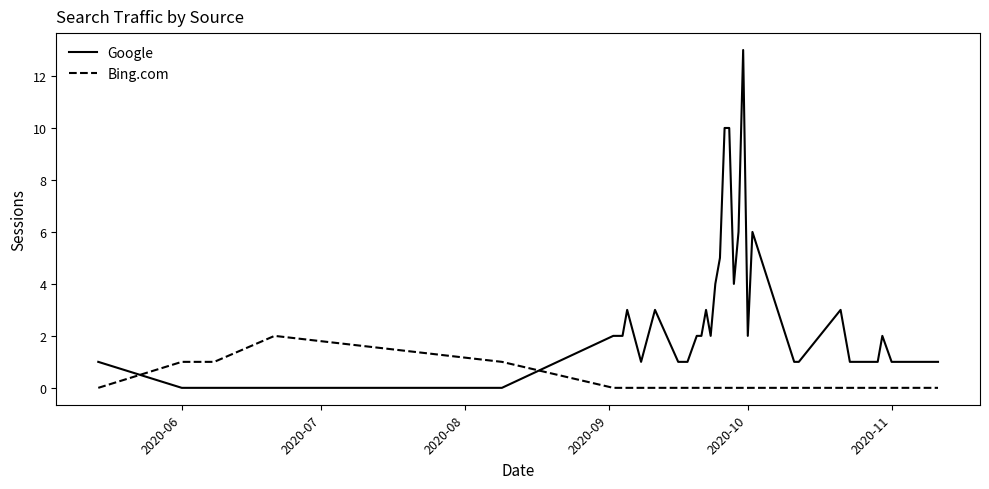

After their last crossing, which series has the higher values: Bing.com or Google?

Google